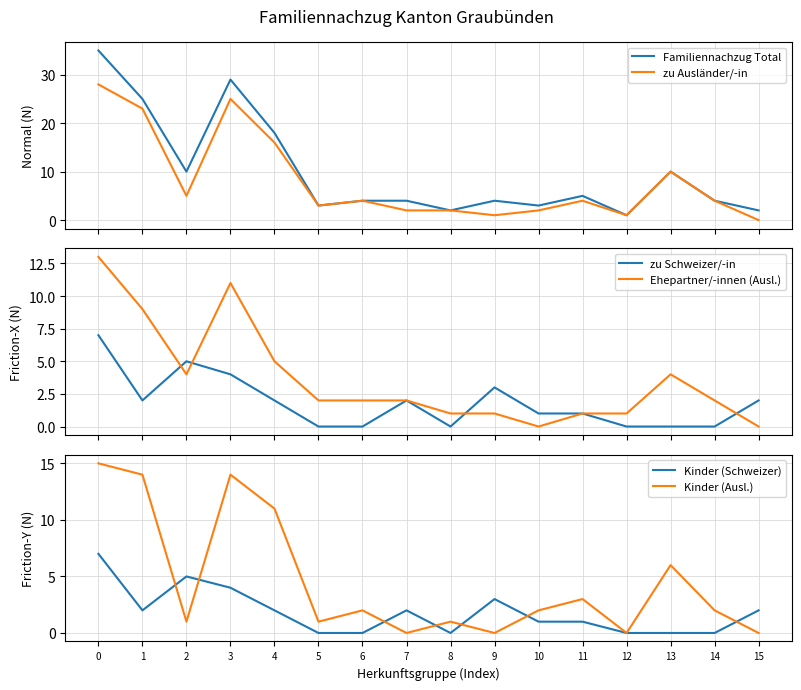

True or false: zu Ausländer/-in and Ehepartner/-innen (Ausl.) intersect in this chart.

False